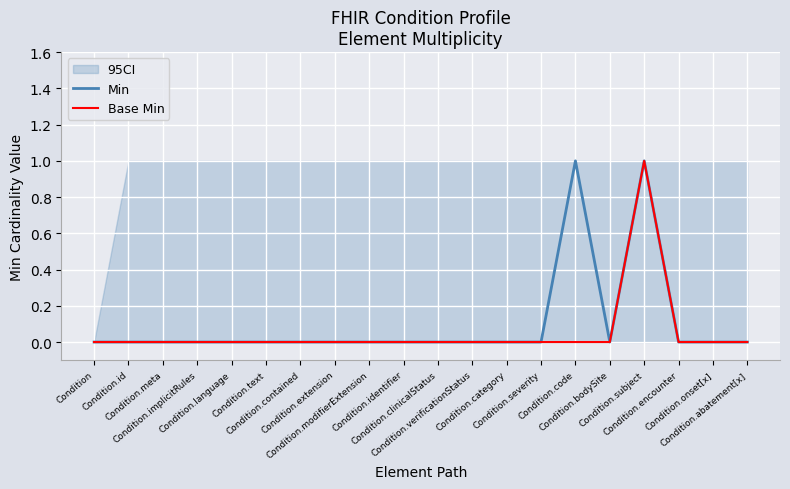

Which category has the highest value across all series?

Condition.code